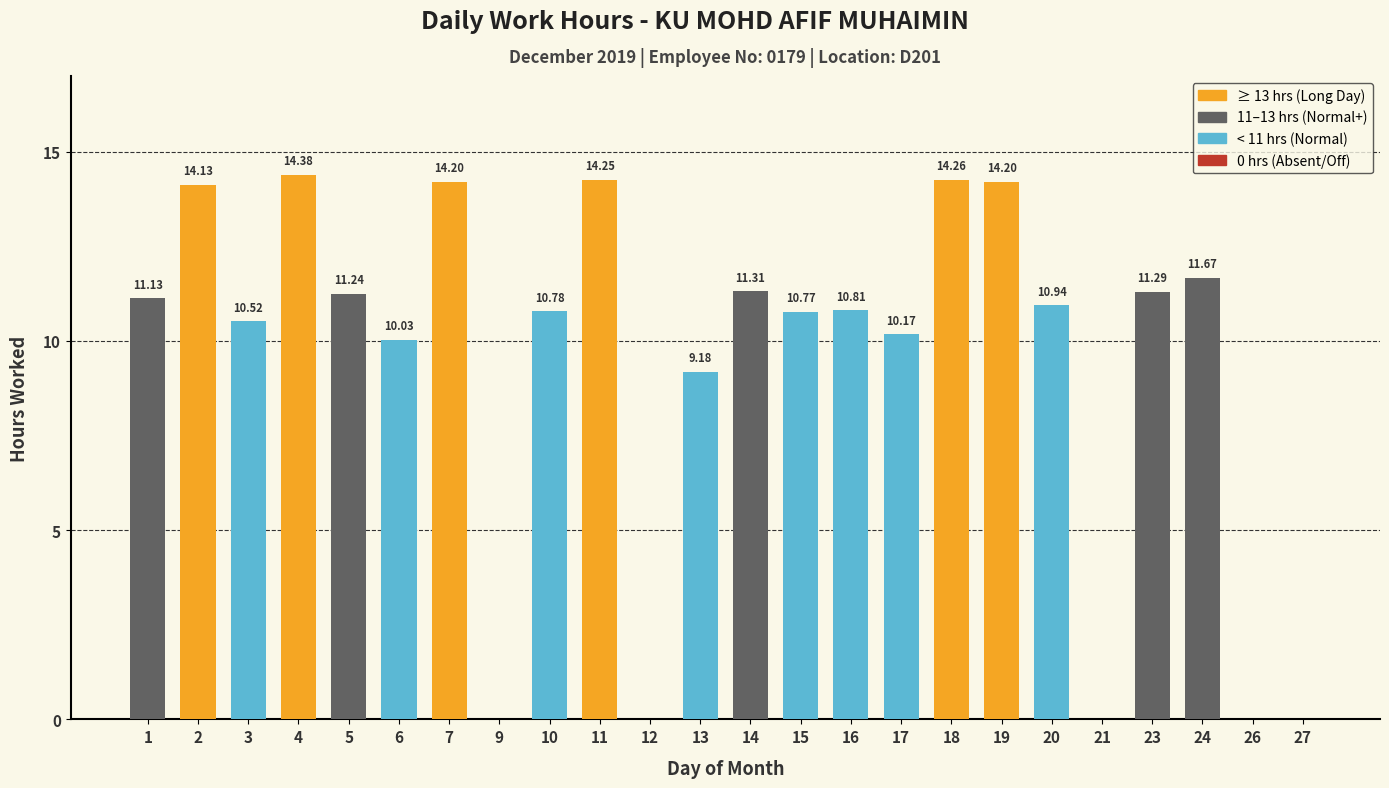

Approximately how many times larger is the value at 7 compared to 17?

1.4